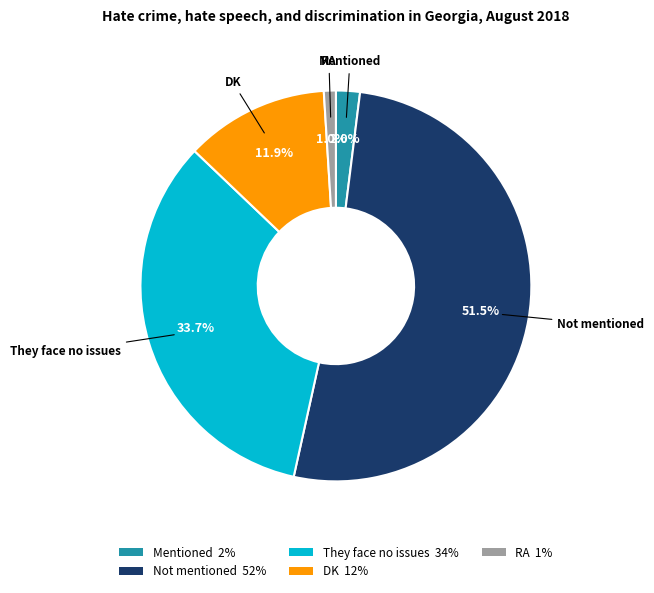

What is the ratio of the value at DK 12% to the value at Mentioned 2%?

6.0